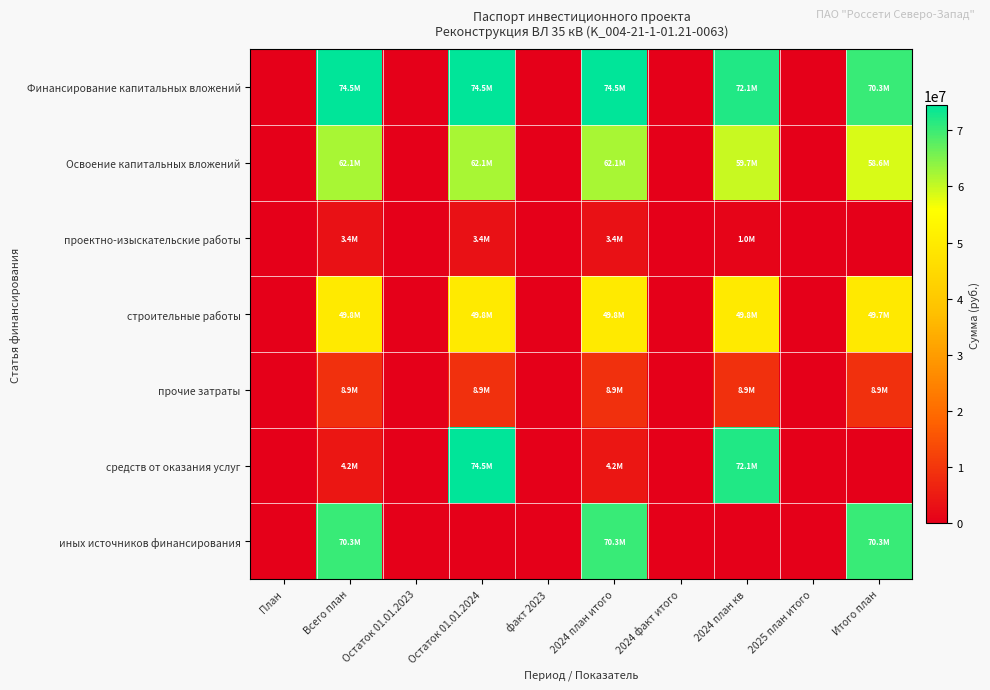

At План, list the series in order from smallest to largest.

Финансирование капитальных вложений, Освоение капитальных вложений, проектно-изыскательские работы, строительные работы, прочие затраты, средств от оказания услуг, иных источников финансирования